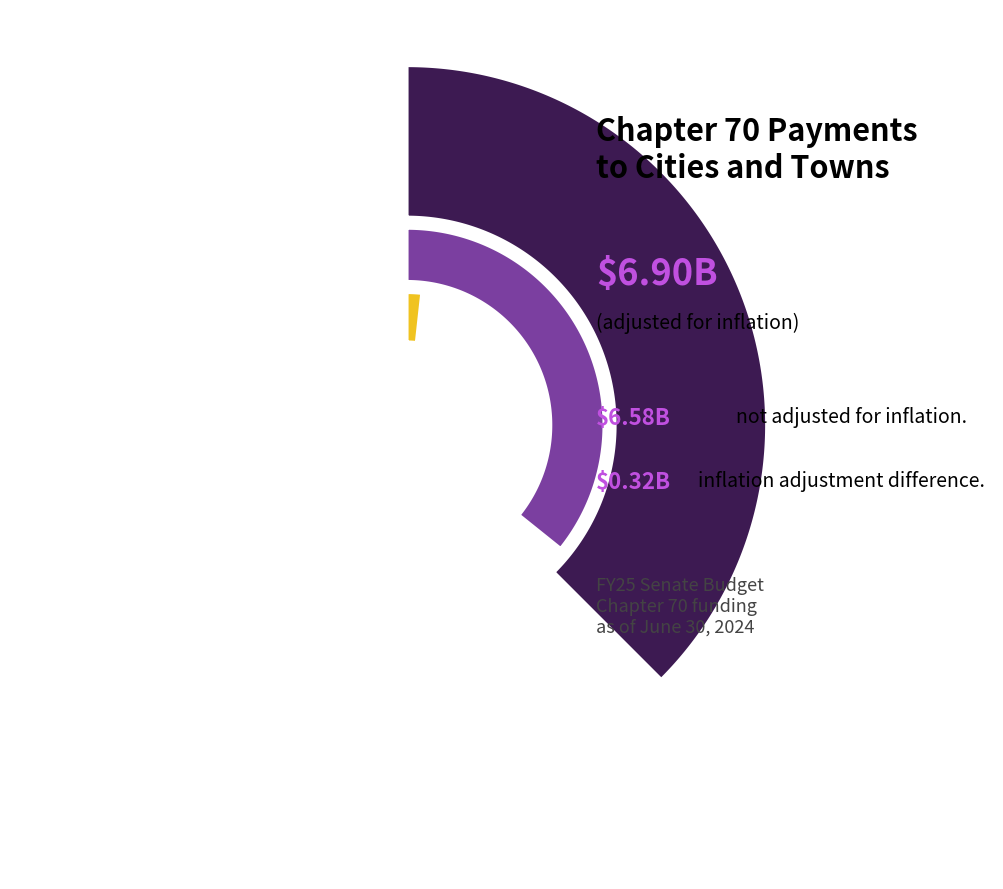

Does FY22 represent more than half of the total?

No